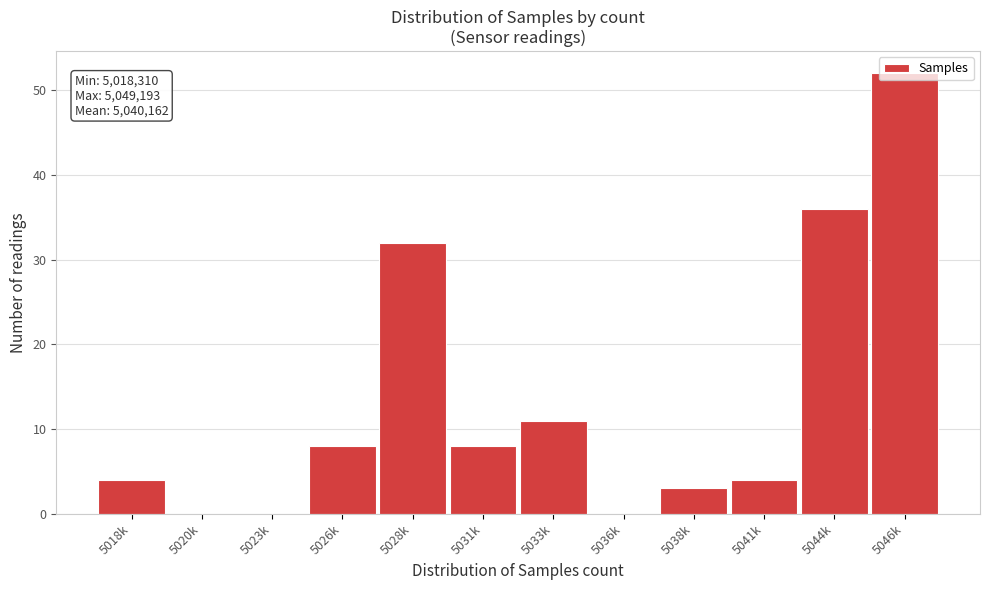

True or false: the data shows 4 at 5018k.

True